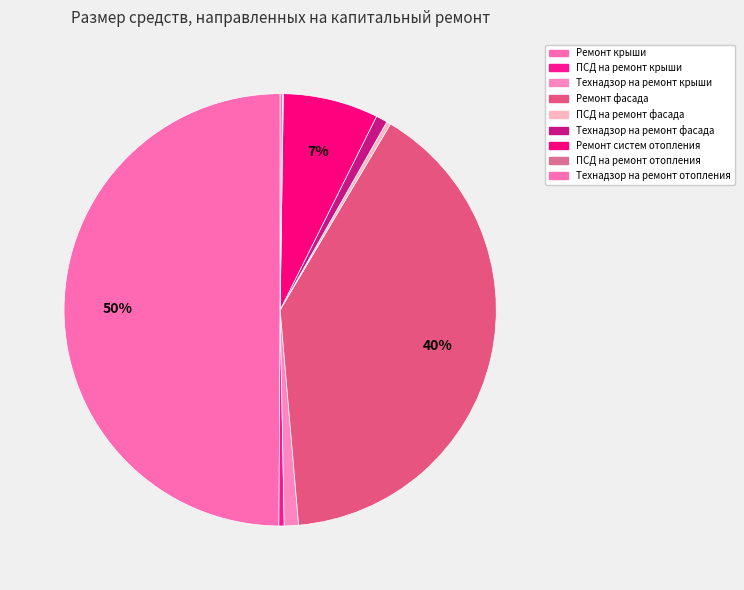

Is Ремонт крыши the majority of the pie?

No